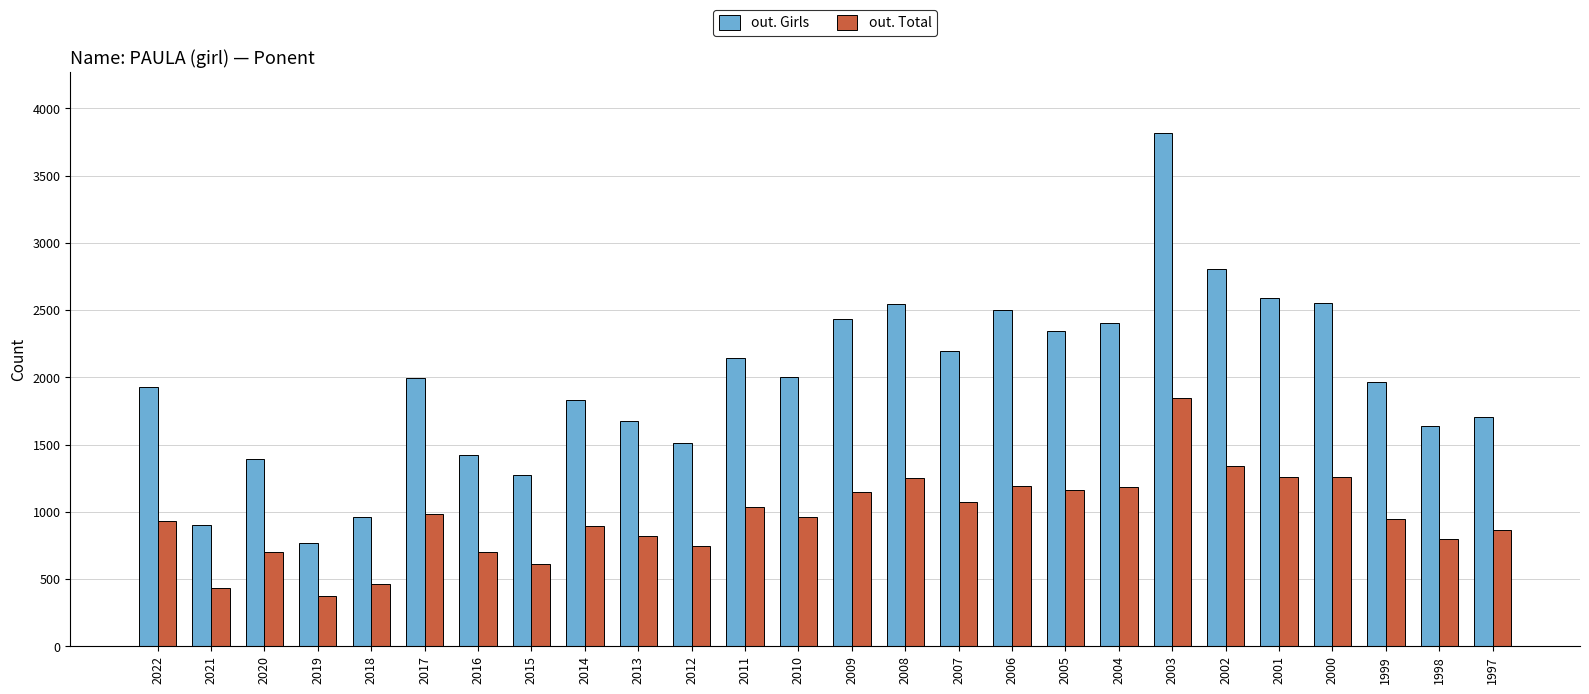

What is the average value of the out. Girls series?

1972